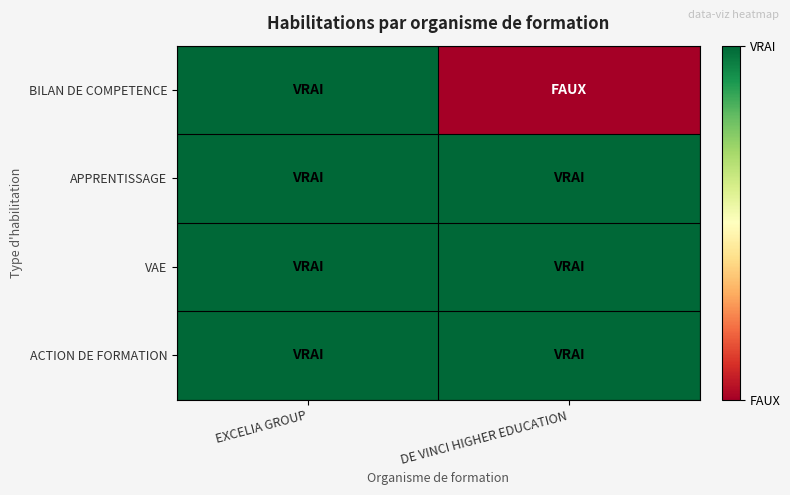

Count the number of categories in the chart.

2